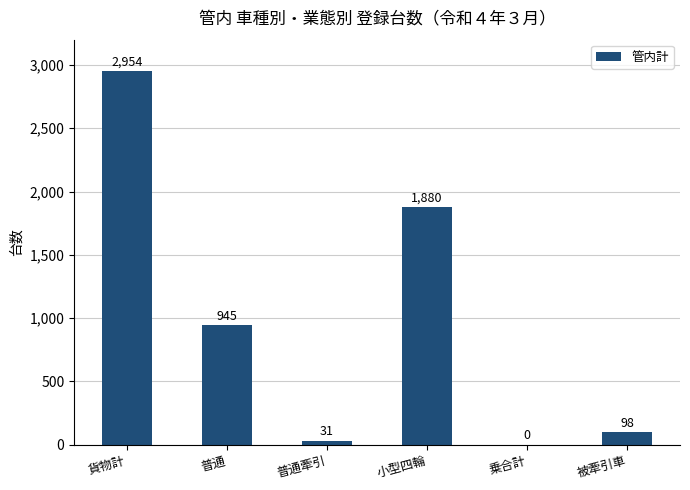

What is the approximate value at 小型四輪, to the nearest 10?

1880